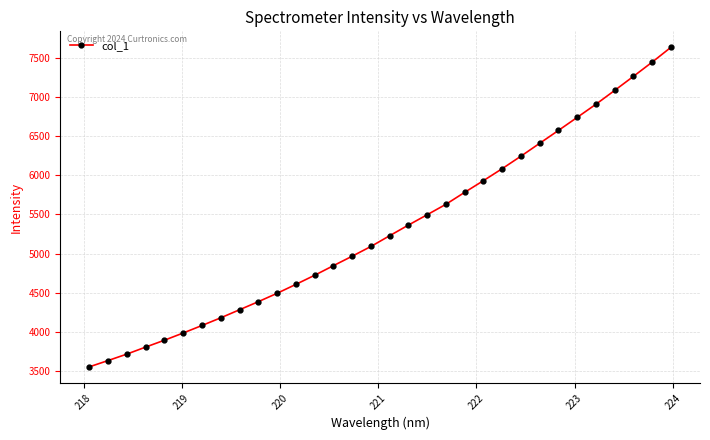

What is the difference between the second highest and minimum values?

3887.9